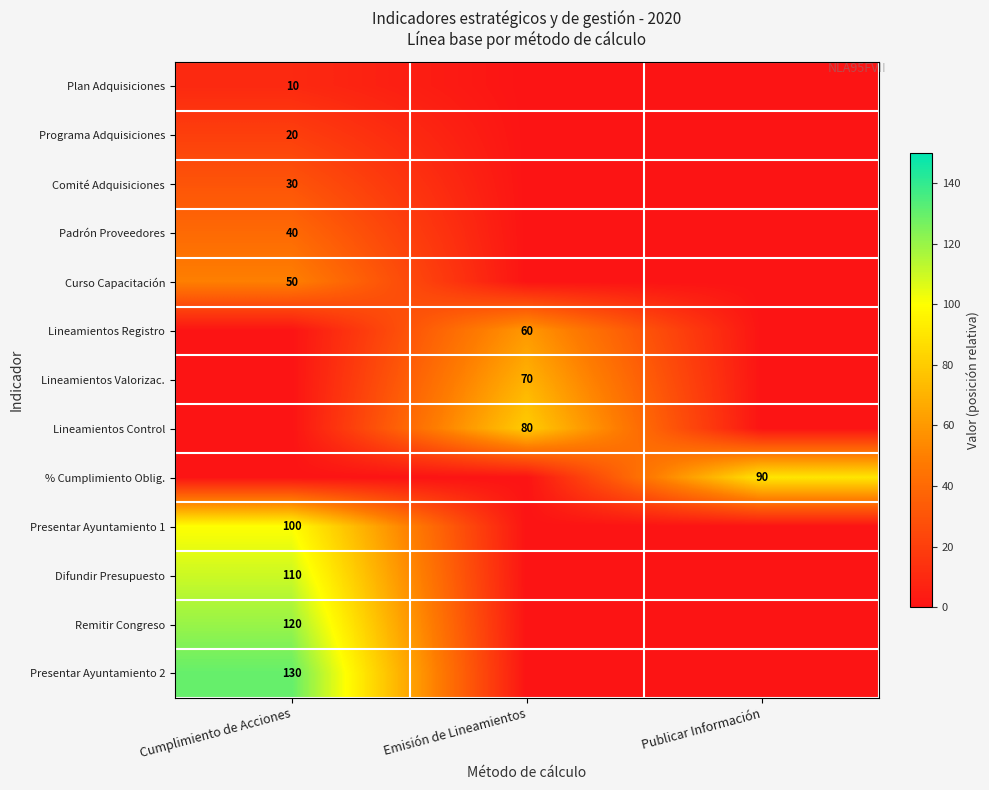

True or false: Presentar Ayuntamiento 2 has a value of 130 at Cumplimiento de Acciones.

True